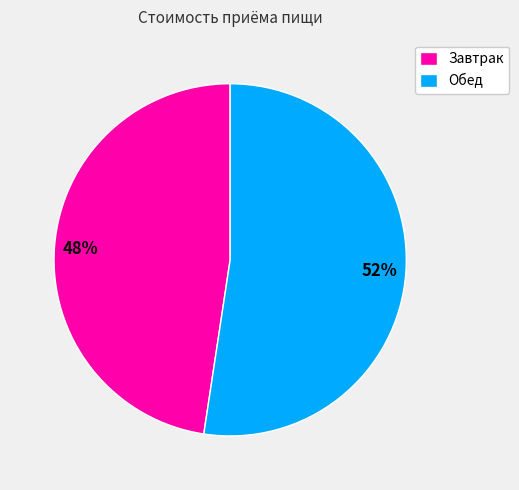

To the nearest percent, what percentage of the pie is Обед?

52%